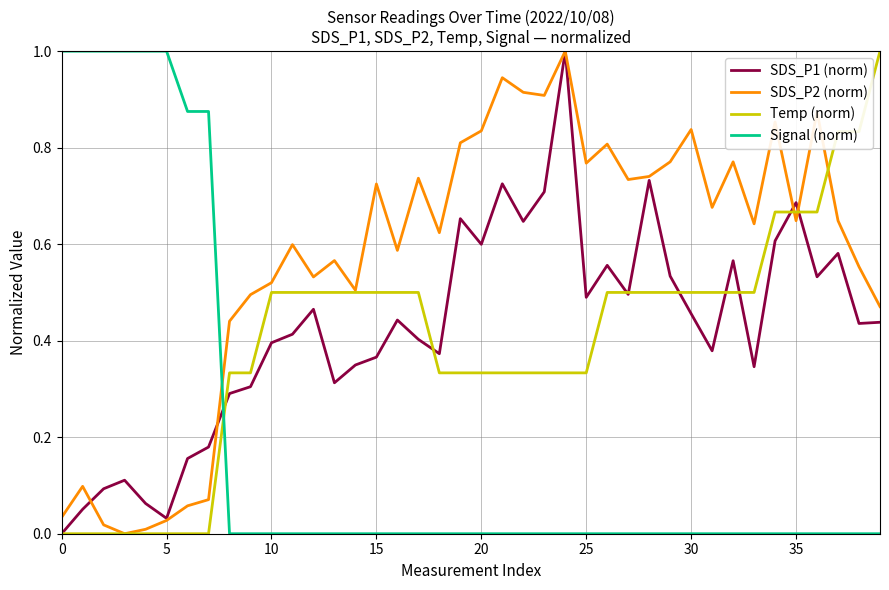

After their last crossing, which series has the higher values: SDS_P2 (norm) or SDS_P1 (norm)?

SDS_P2 (norm)